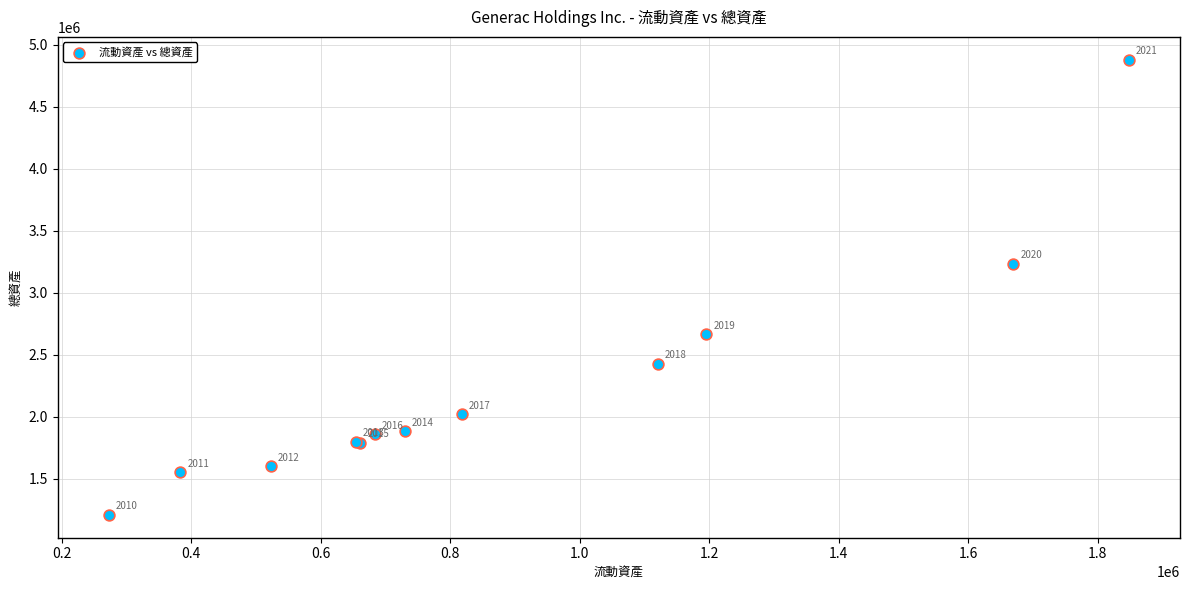

What Y value in the scatter plot is closest to 3043831?

3235423